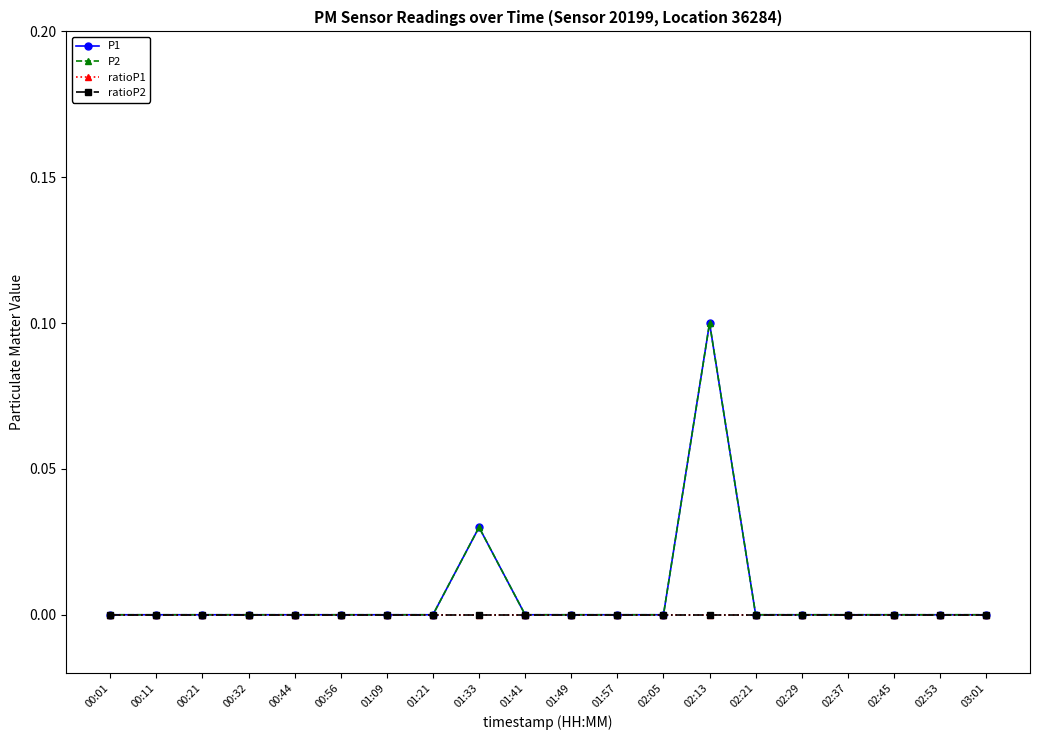

Count the P1 values in the range 0 to 1.

20